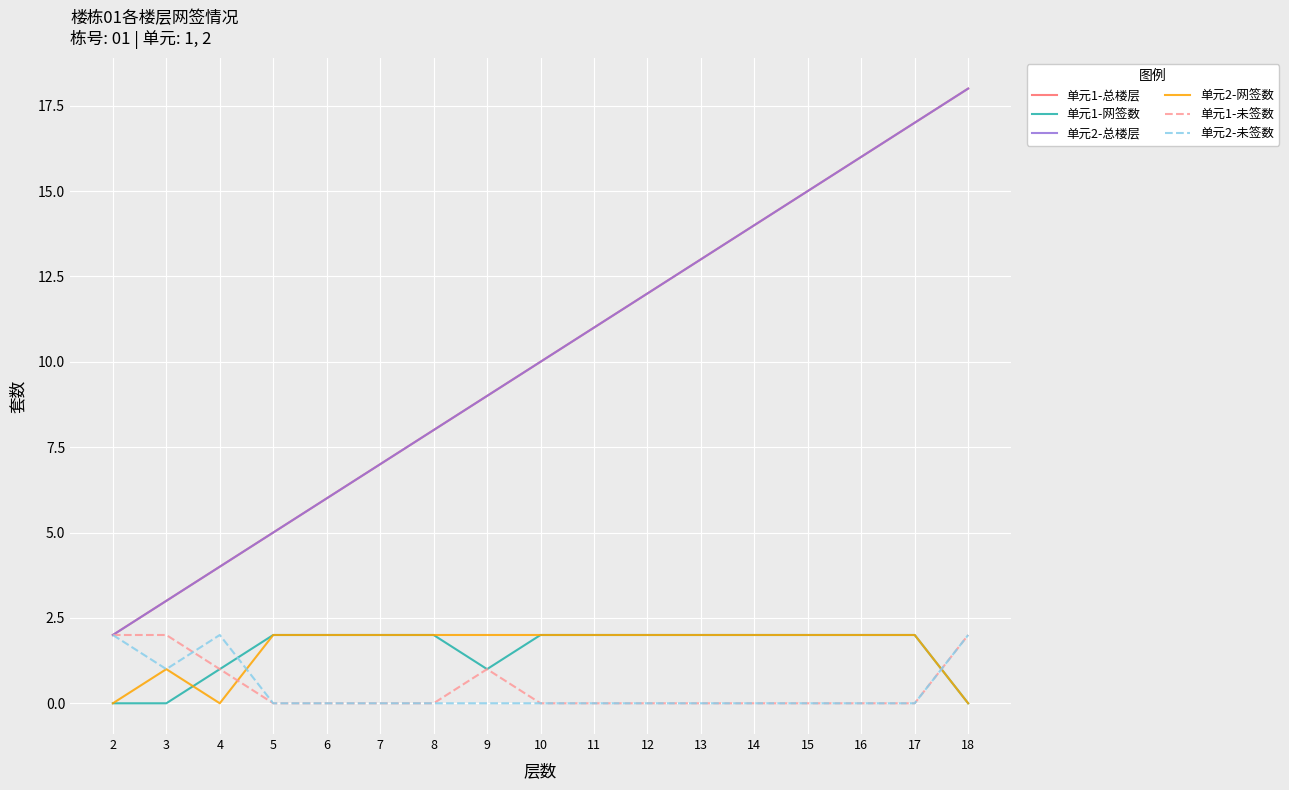

Is this an area chart (filled region under the line)?

No